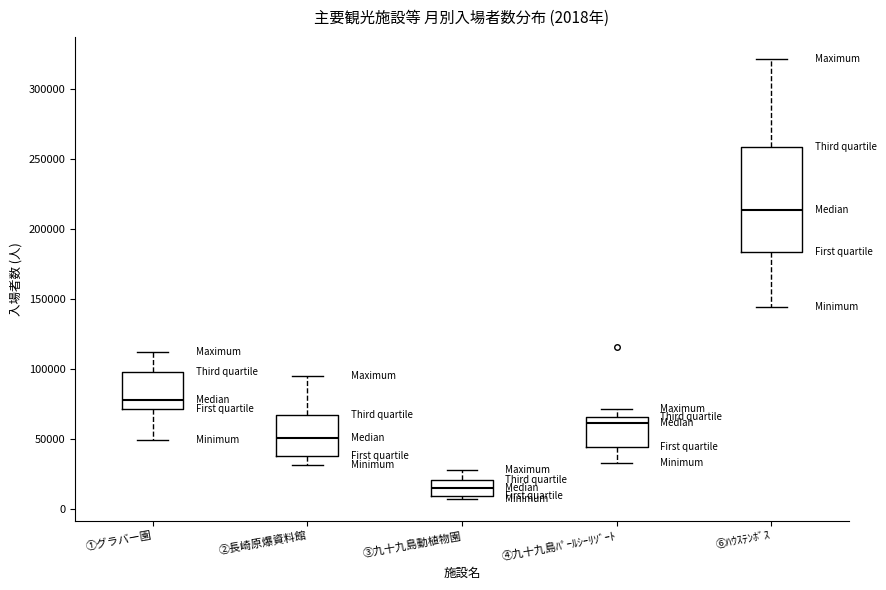

Which box is the tallest, from its lower edge to its upper edge?

⑥ﾊｳｽﾃﾝﾎﾞｽ